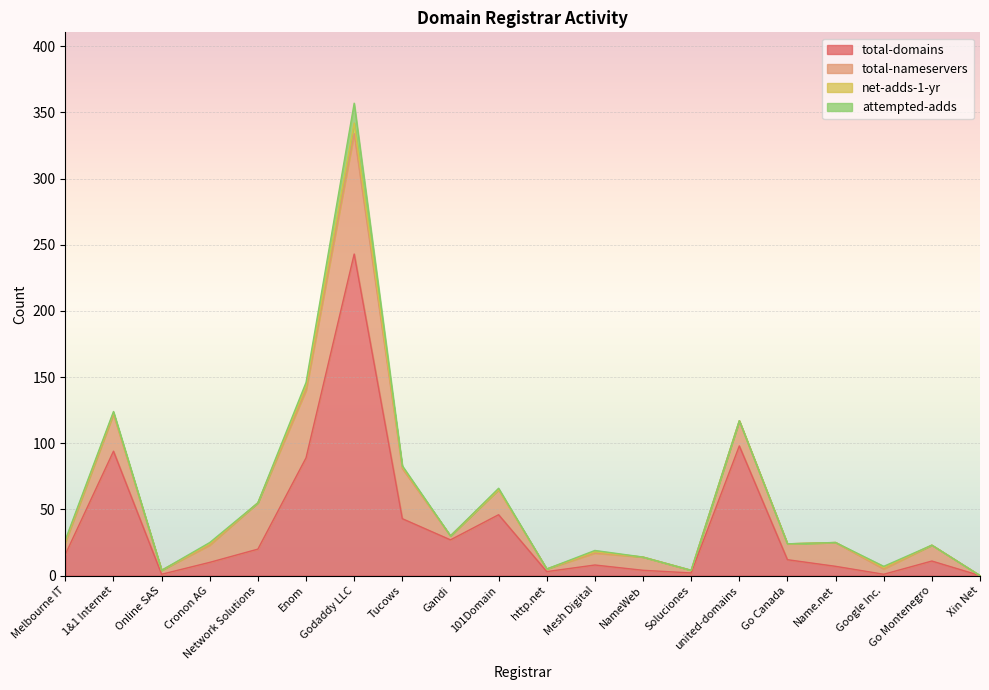

Is it true that net-adds-1-yr equals 6 at Xin Net?

False